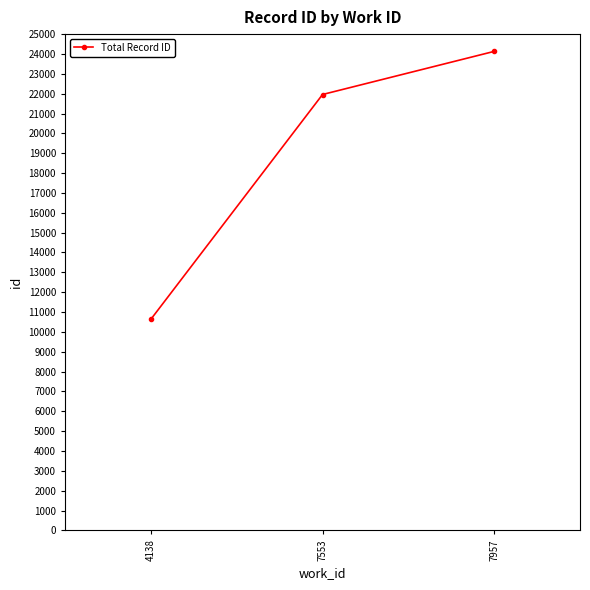

What is the greatest value displayed?

24130